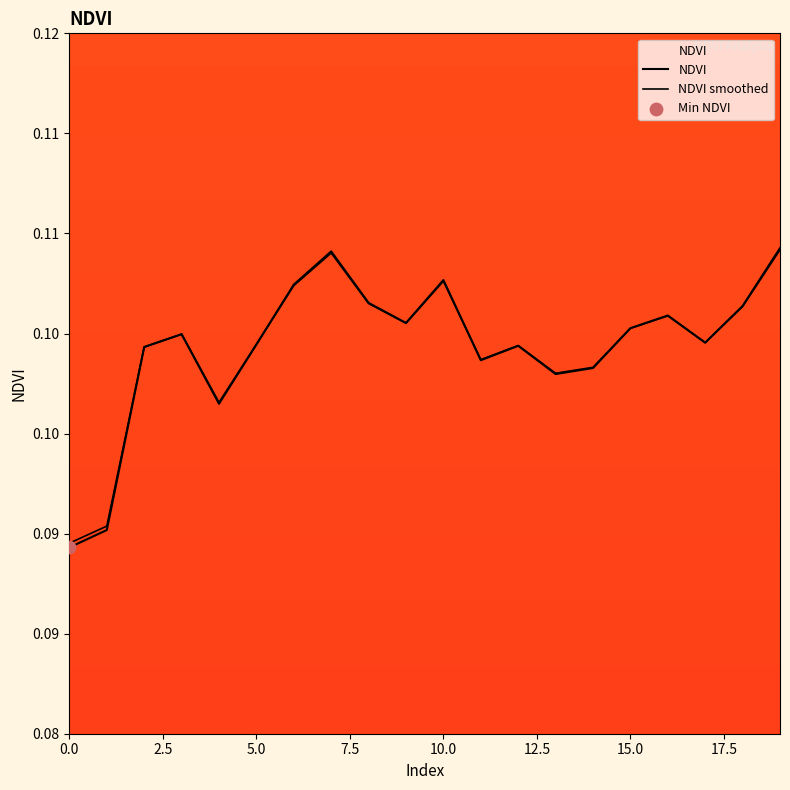

At which category is the sum across all series the highest?

19